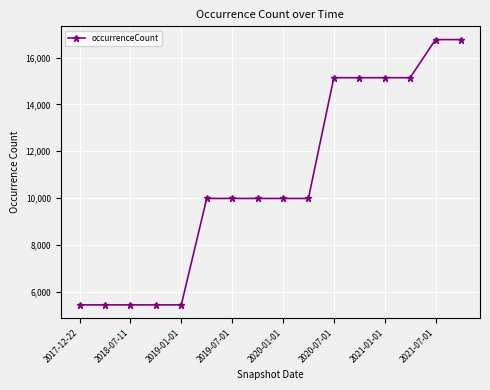

What is the minimum value shown in the chart?

5438